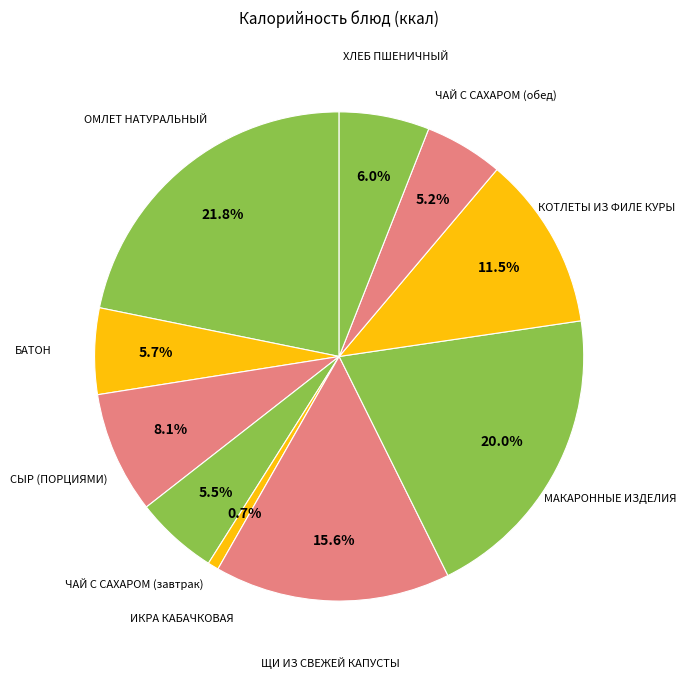

What is the smallest slice in the pie chart?

ИКРА КАБАЧКОВАЯ